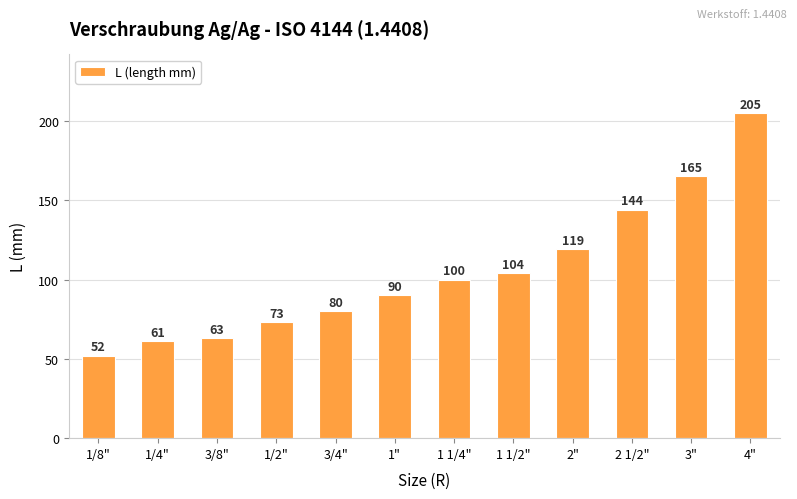

What position from the right is 1/2"?

9